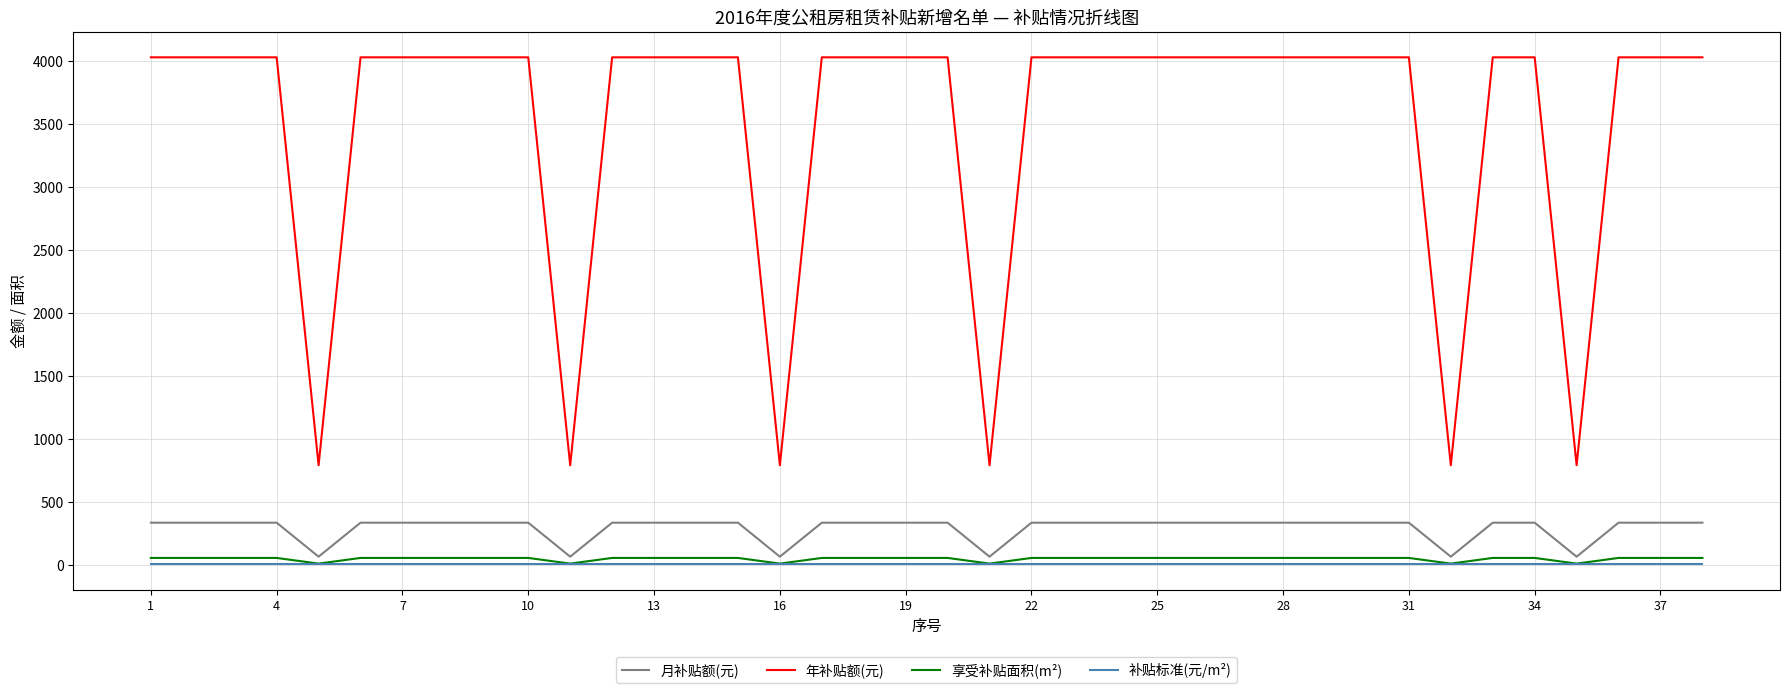

Which series has the largest range (max minus min)?

年补贴额(元)